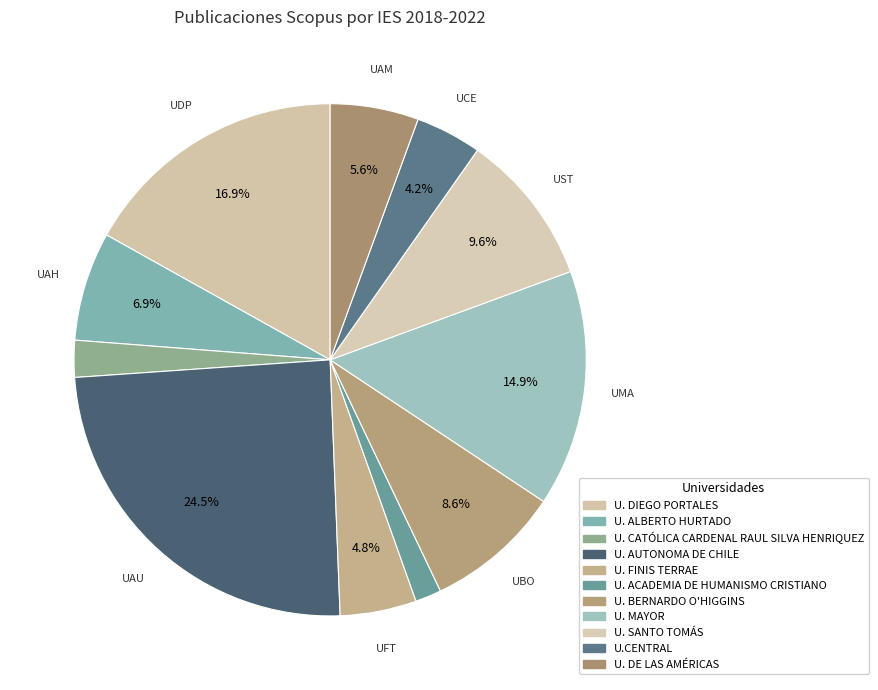

True or false: U. SANTO TOMÁS accounts for 10% of the total.

True